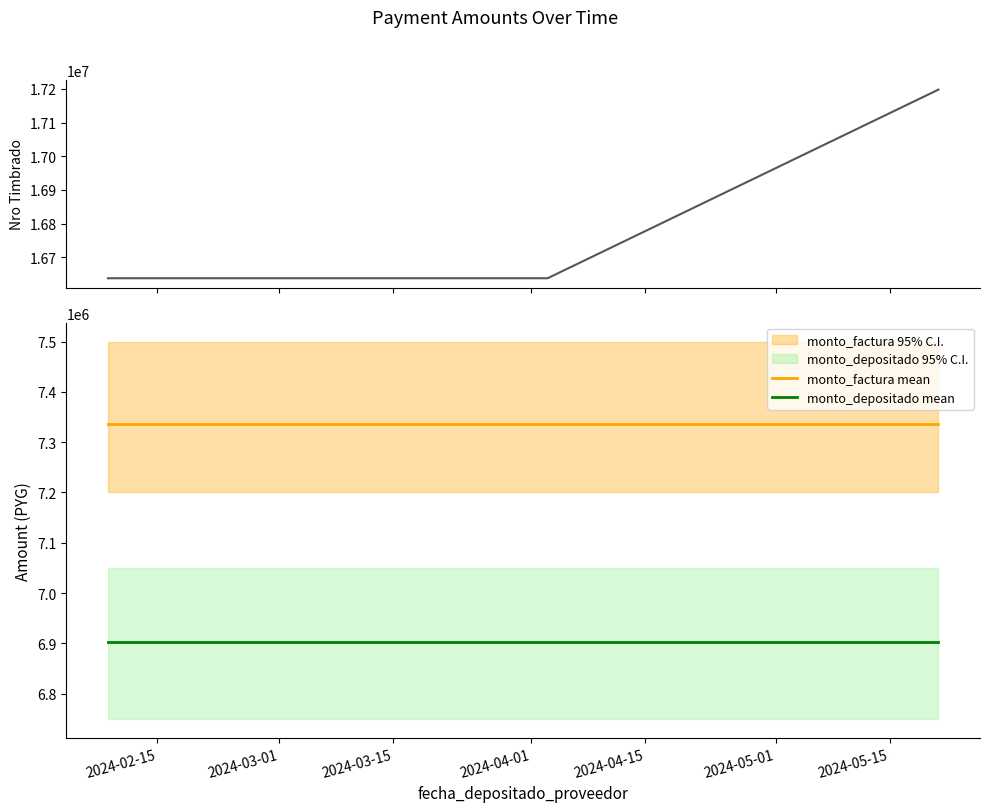

Reading left to right, transcribe all the data shown in this chart.

nro_timbrado: 16638072	16638072	17197590
monto_factura mean: 7336000	7336000	7336000
monto_depositado mean: 6903508	6903508	6903508